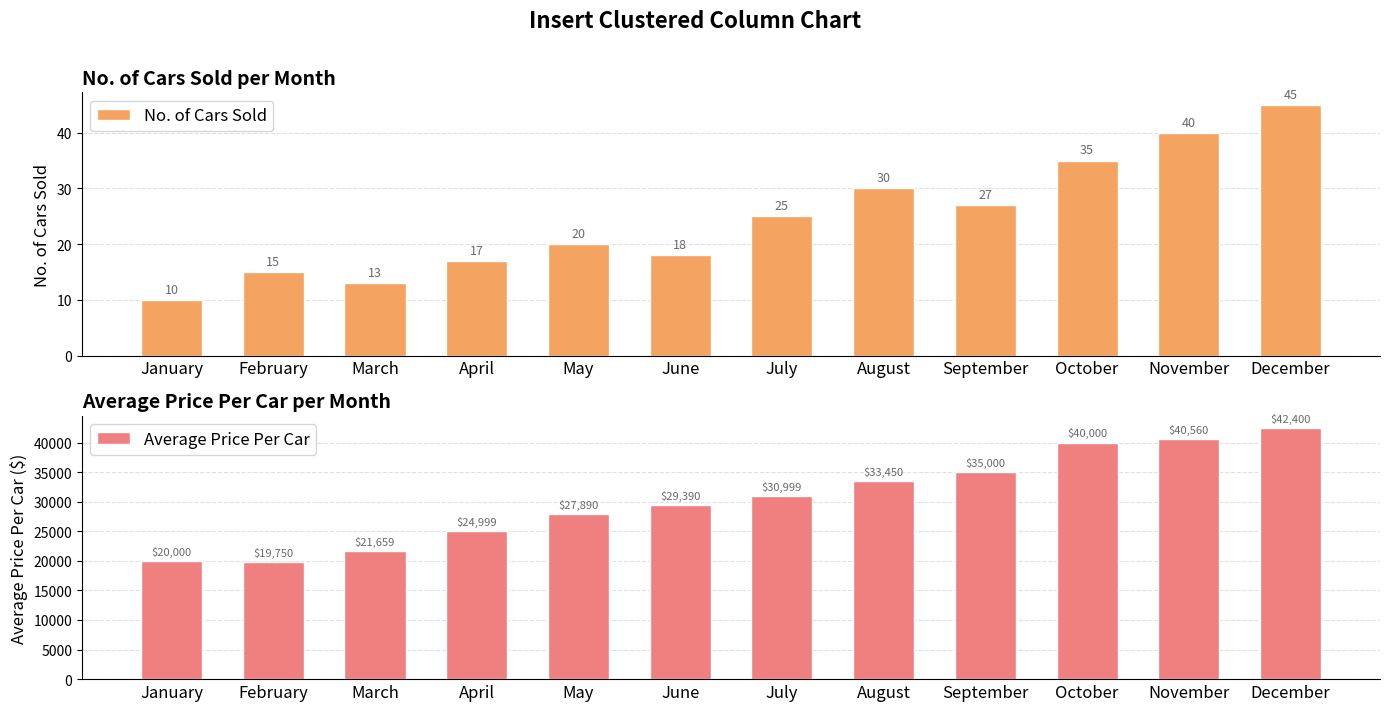

What is the difference between the No. of Cars Sold values at February and December?

30